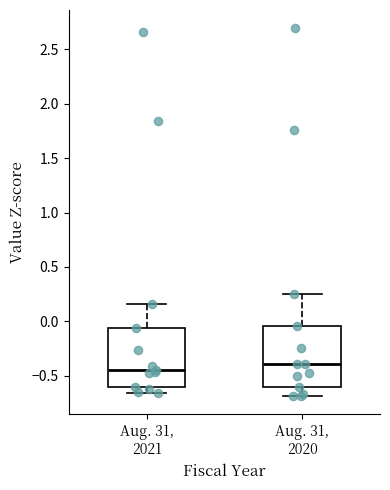

Reading left to right, transcribe this box plot: for each box, give where its median line is, the range the box spans, and where its two whiskers end, as read against the y-axis. The values are not printed on the chart, so give them approximately, as read against the axis.

Aug. 31, 2021: median -0.45, box -0.60 to -0.05, whiskers -0.65 to 0.15
Aug. 31, 2020: median -0.40, box -0.60 to -0.05, whiskers -0.70 to 0.25